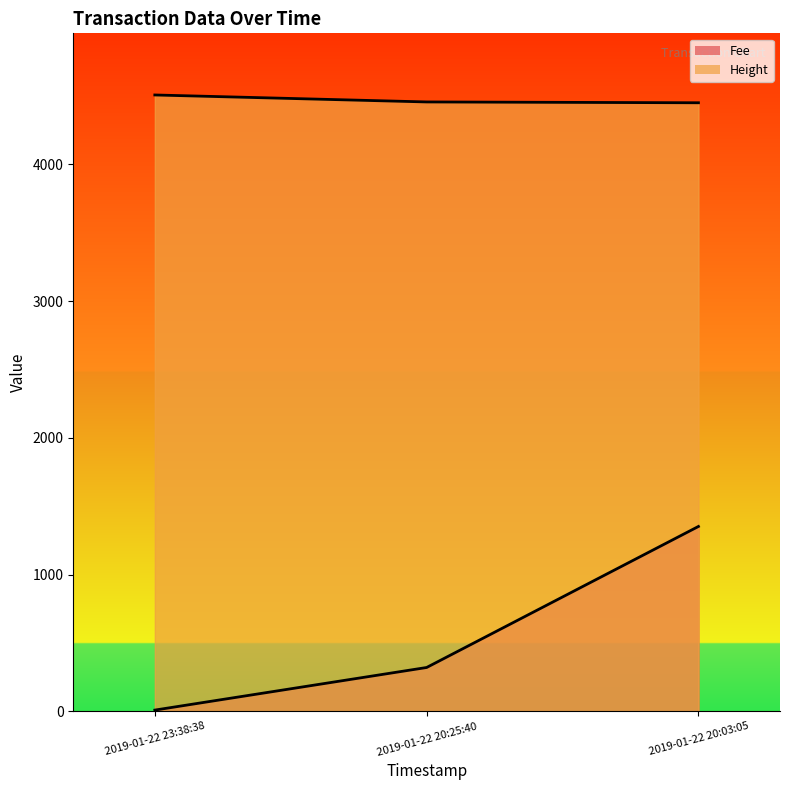

Which has a higher value, 2019-01-22 20:03:05 or 2019-01-22 20:25:40?

2019-01-22 20:03:05